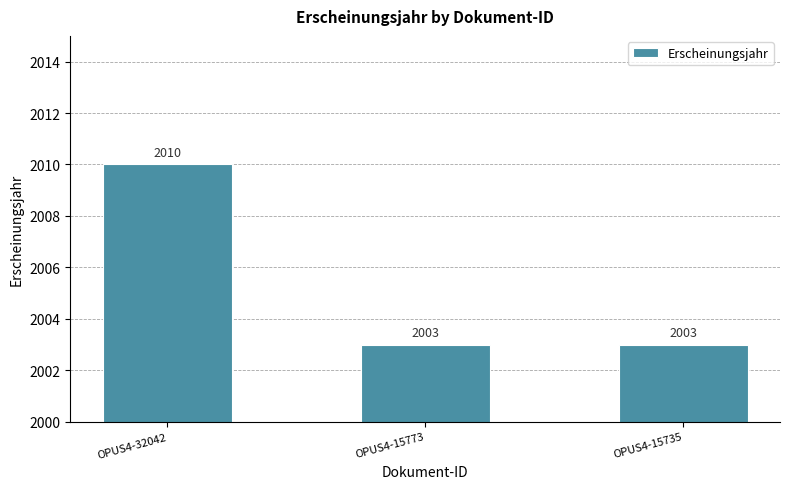

What is the approximate value at OPUS4-15735?

2003